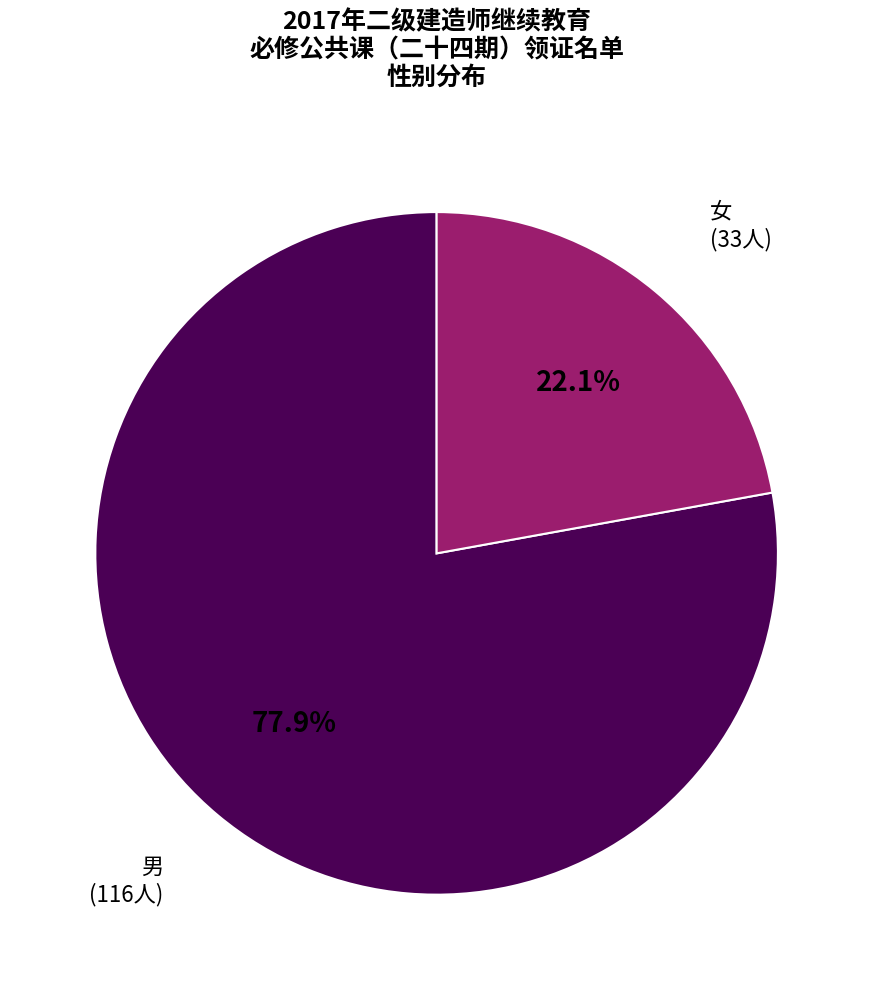

What is the smallest slice in the pie chart?

女